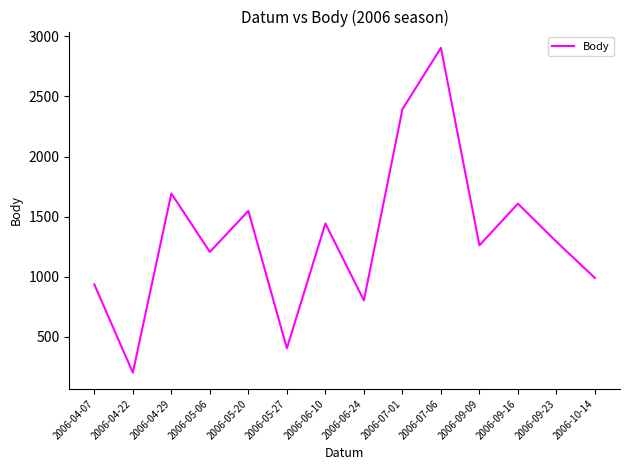

Reading left to right, list all the values displayed in this chart.

936	202	1693	1206	1548	404	1443	803	2393	2905	1261	1608	1291	989